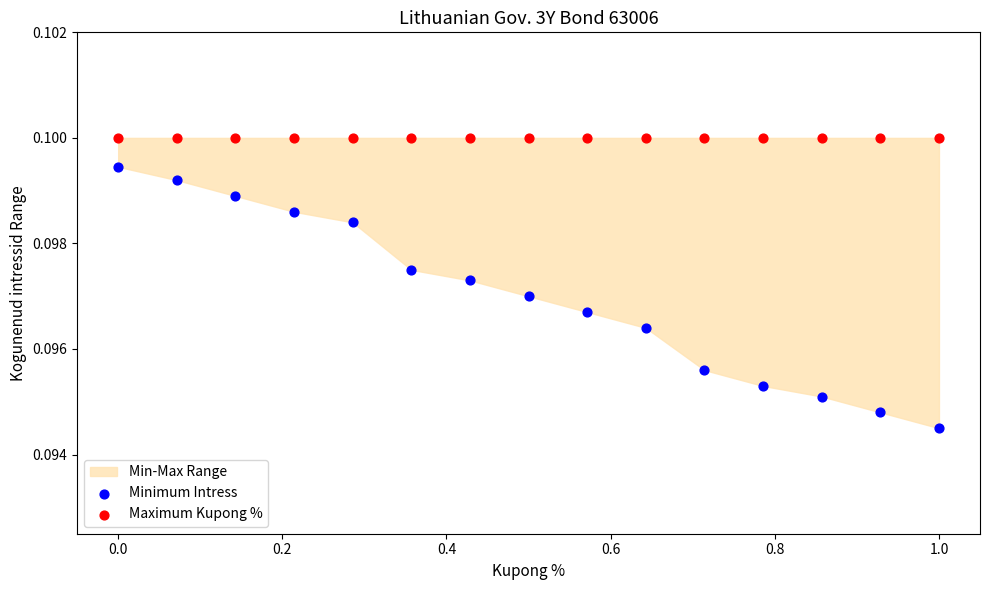

Which series contains the highest Y value?

Maximum Kupong %